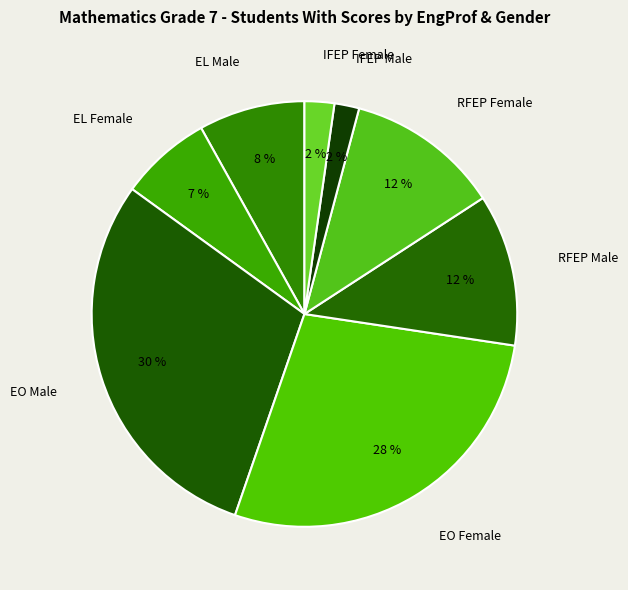

To the nearest percent, what is the average slice percentage?

12%